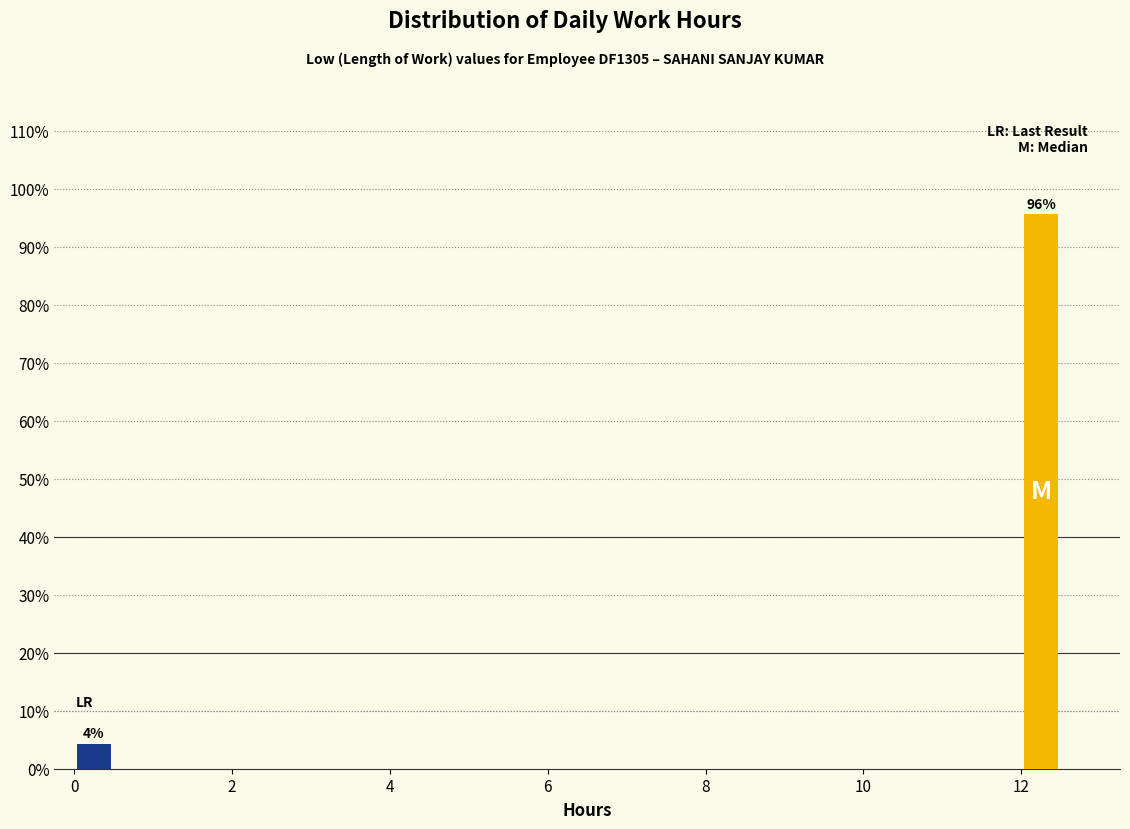

Read against the x-axis, roughly where is the centre of the tallest bar?

12.2